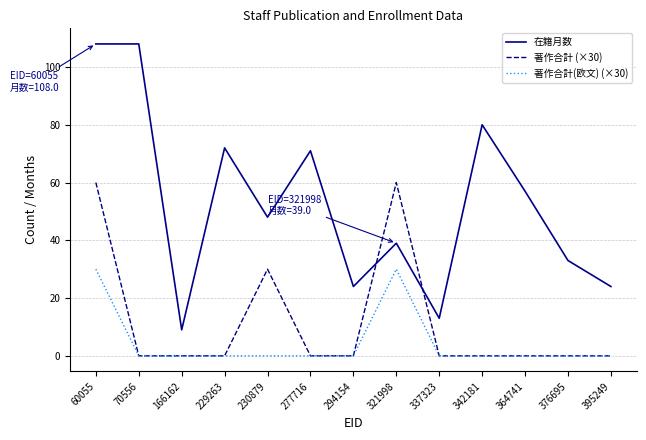

What are all the series names shown in the legend?

在籍月数, 著作合計 (×30), 著作合計(欧文) (×30)